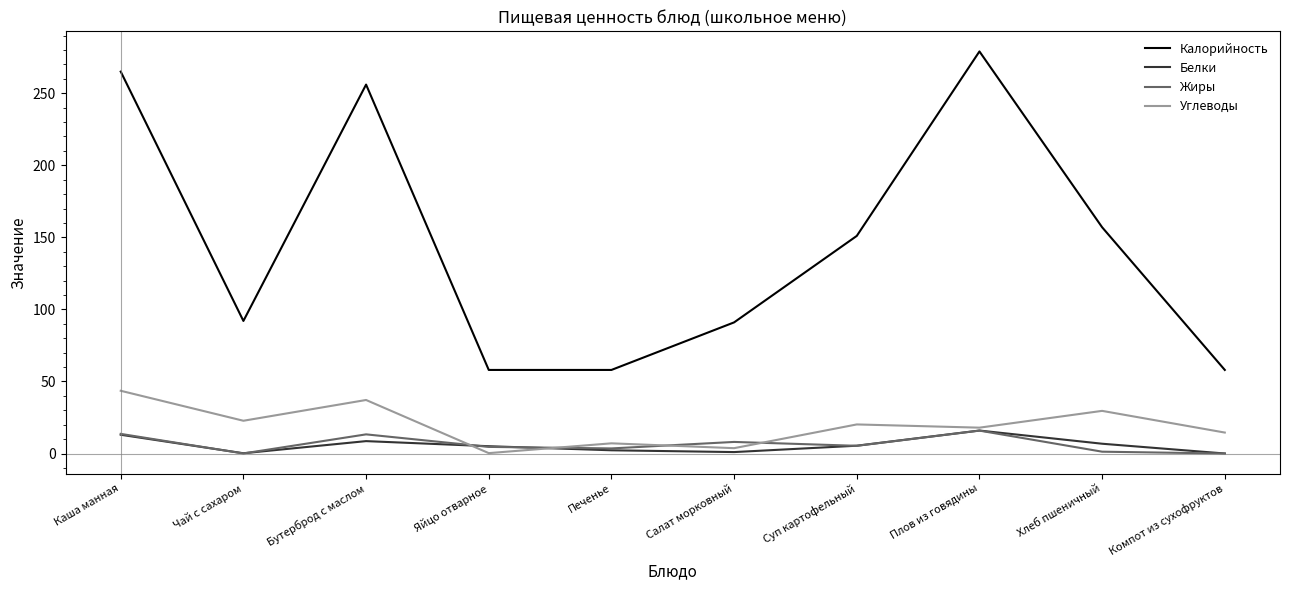

What are all the series names shown in the legend?

Калорийность, Белки, Жиры, Углеводы